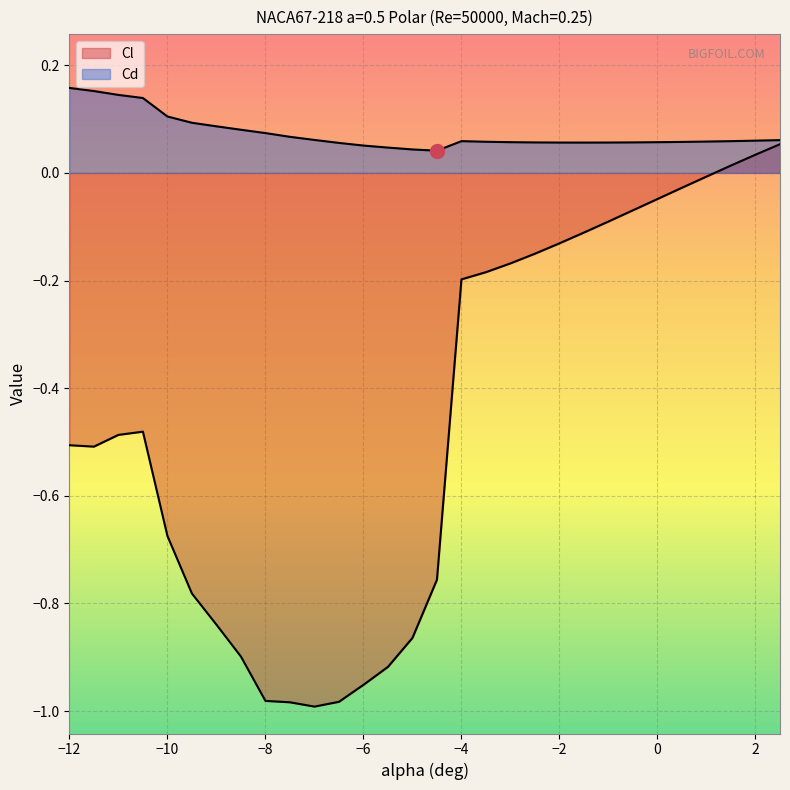

Count the Cd values in the range 0 to 1.

30